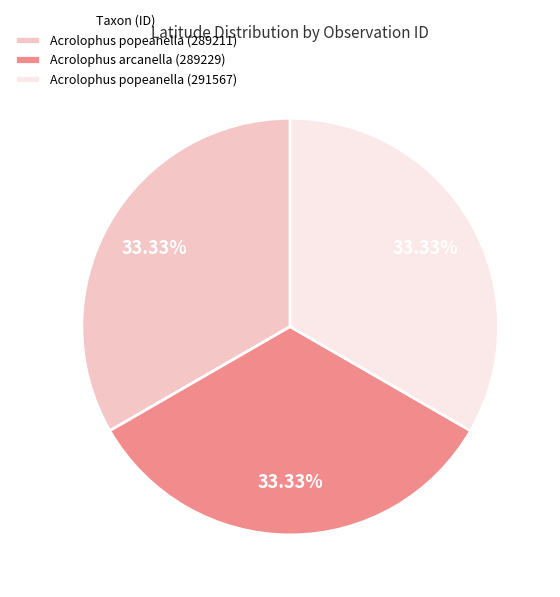

To the nearest percent, what percentage of the pie is Acrolophus popeanella (289211)?

33%